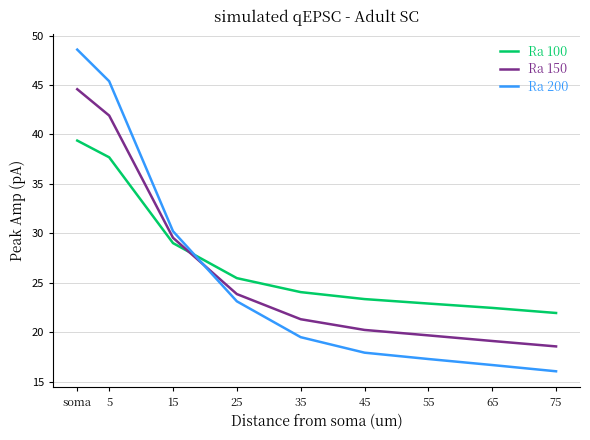

How many lines are shown in the chart?

3